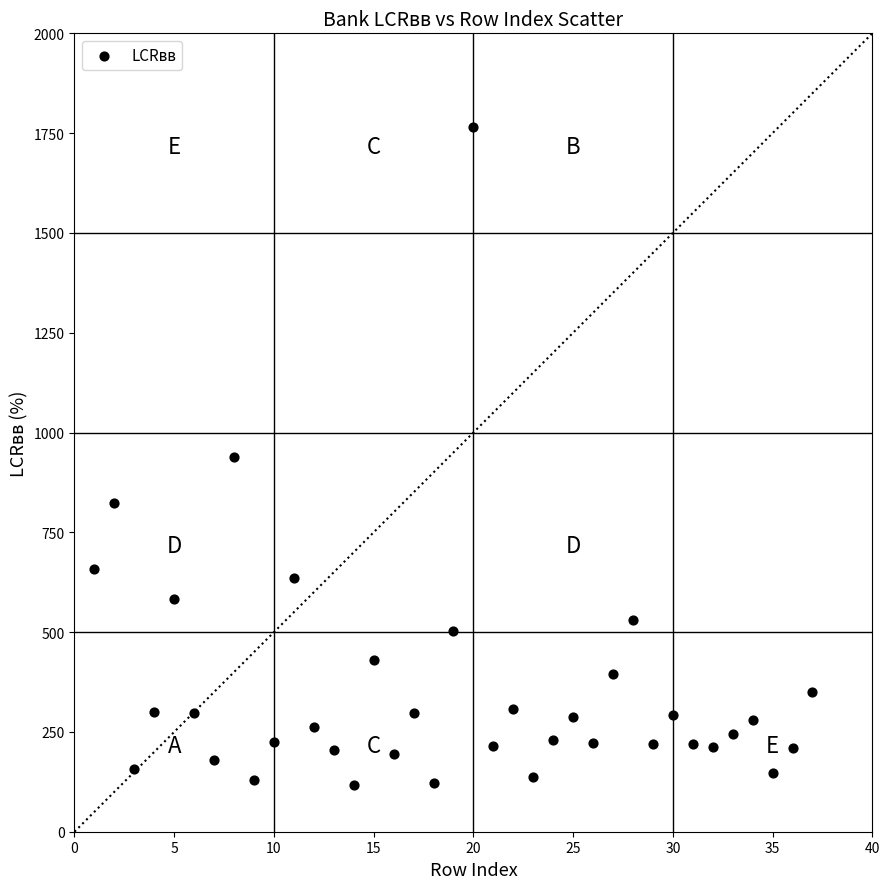

What is the range of Y values (max minus min)?

1648.1